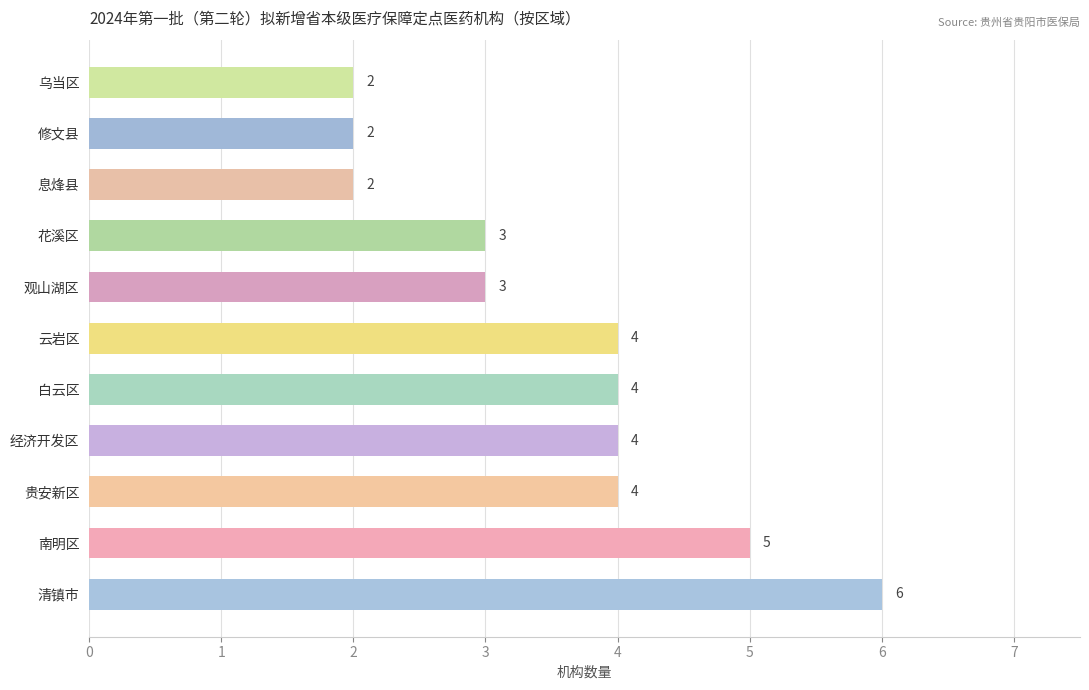

Read the value at 清镇市.

6